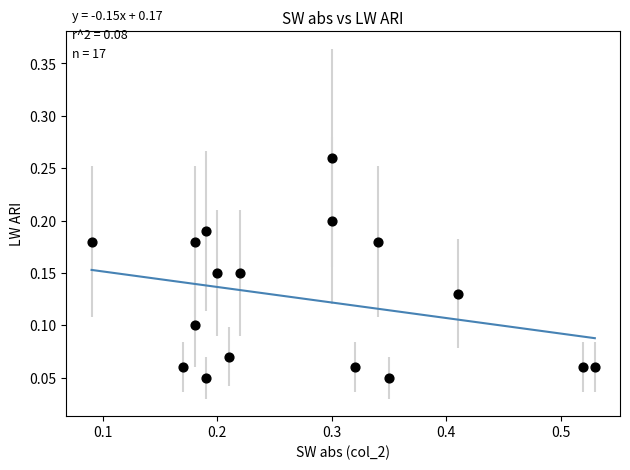

What is the range of X values (max minus min)?

0.4